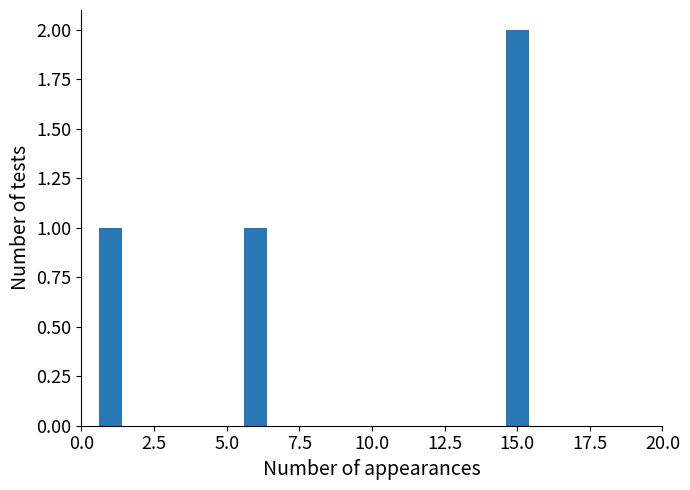

Is it true that the value at 5.0 is 2?

False